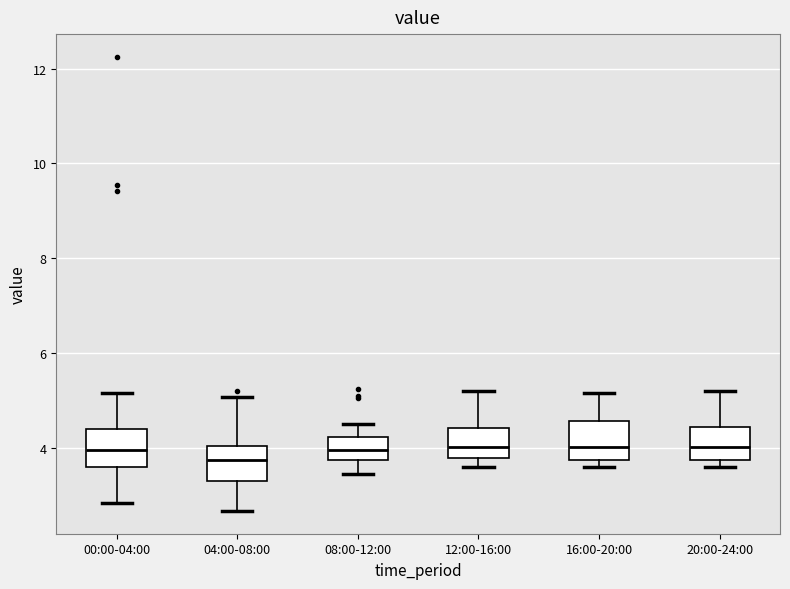

Reading left to right, transcribe this box plot: for each box, give where its median line is, the range the box spans, and where its two whiskers end, as read against the y-axis. The values are not printed on the chart, so give them approximately, as read against the axis.

00:00-04:00: median 4.0, box 3.6 to 4.4, whiskers 2.8 to 5.2
04:00-08:00: median 3.8, box 3.4 to 4.0, whiskers 2.6 to 5.0
08:00-12:00: median 4.0, box 3.8 to 4.2, whiskers 3.4 to 4.6
12:00-16:00: median 4.0, box 3.8 to 4.4, whiskers 3.6 to 5.2
16:00-20:00: median 4.0, box 3.8 to 4.6, whiskers 3.6 to 5.2
20:00-24:00: median 4.0, box 3.8 to 4.4, whiskers 3.6 to 5.2